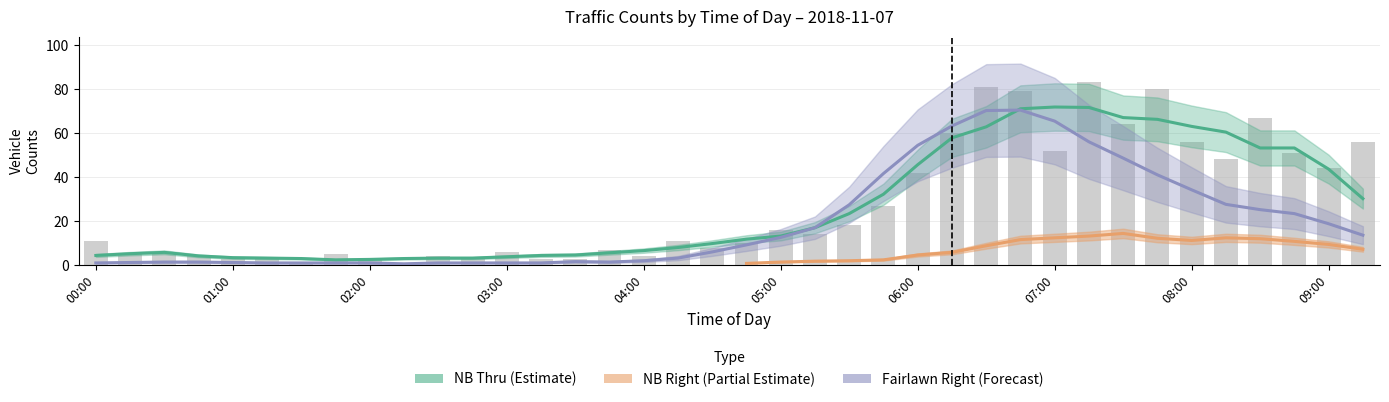

What are all the series names shown in the legend?

NB Thru, NB Right, Fairlawn Right